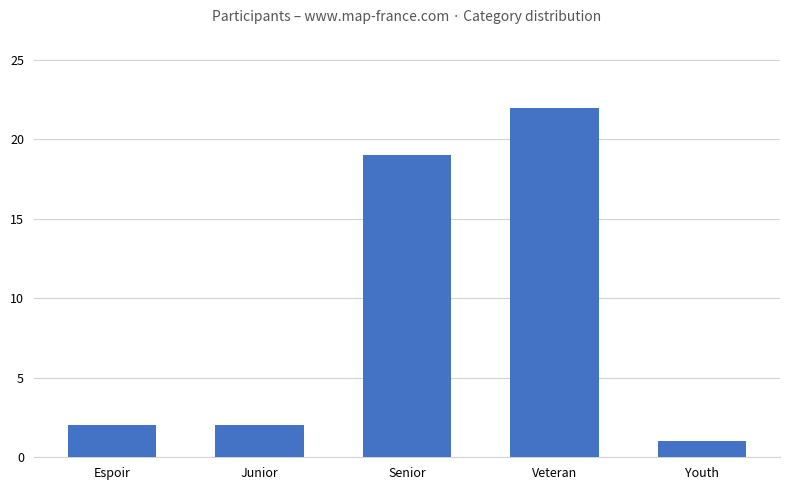

Reading right to left, transcribe all the data shown in this chart.

Youth=1	Veteran=22	Senior=19	Junior=2	Espoir=2